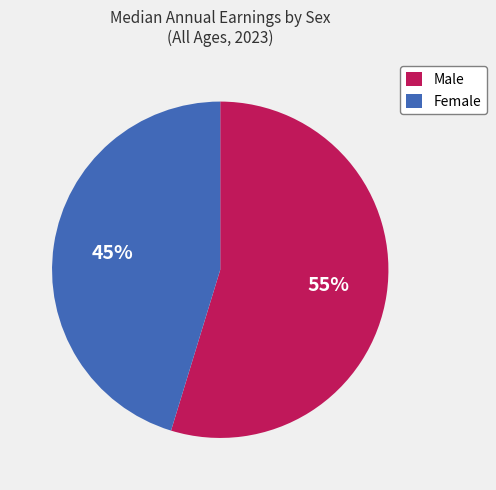

Do Male and Female together represent more than half of the pie?

Yes